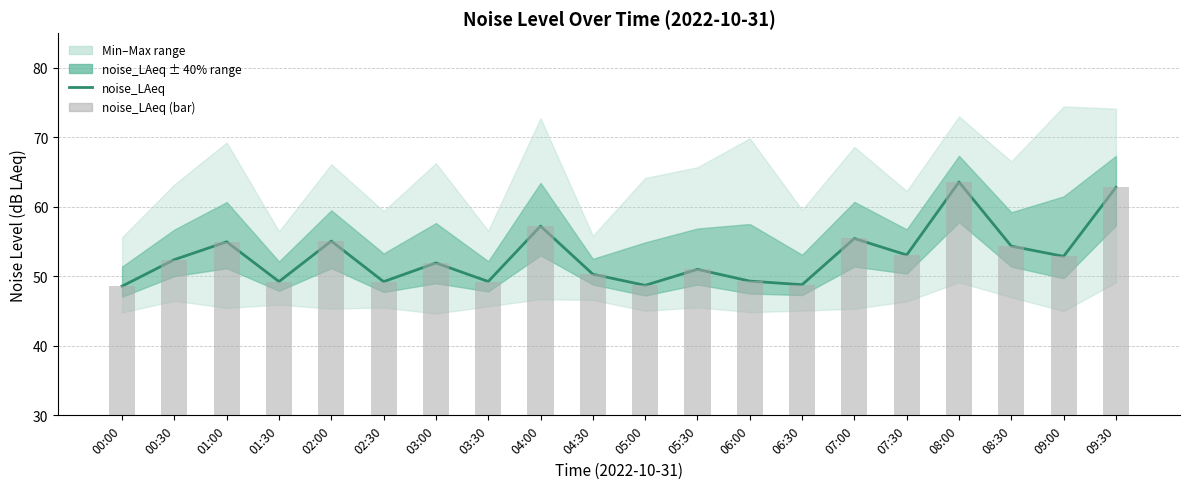

Which has a higher value, 07:00 or 03:30?

07:00